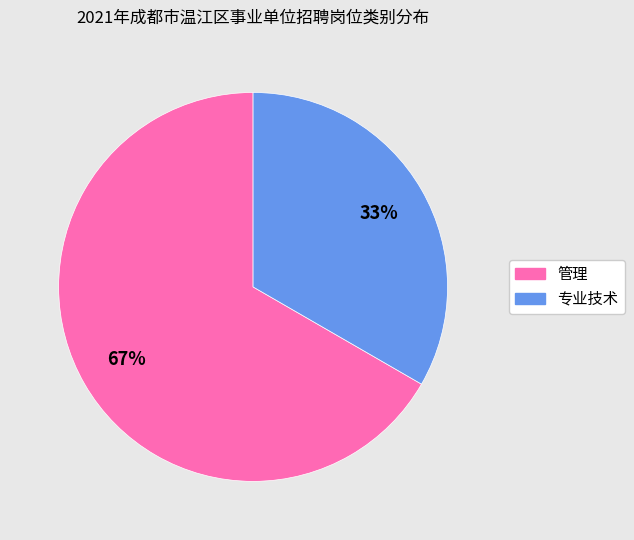

Is the sum of 专业技术 and 管理 greater than half?

Yes